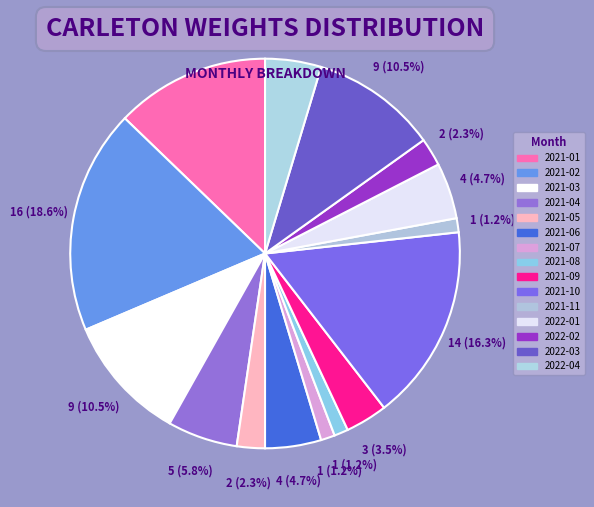

How many slices are in this pie chart?

15